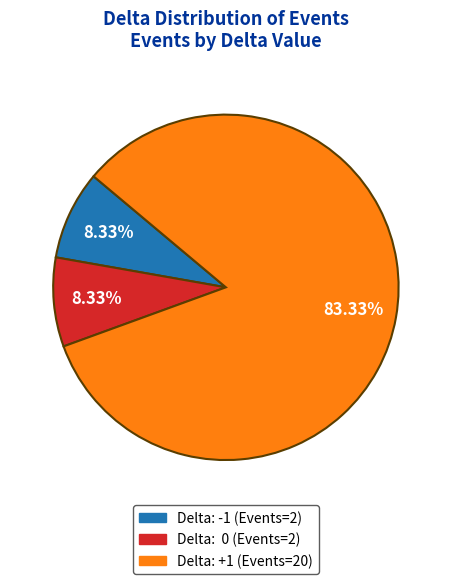

To the nearest percent, what is the average slice percentage?

33%